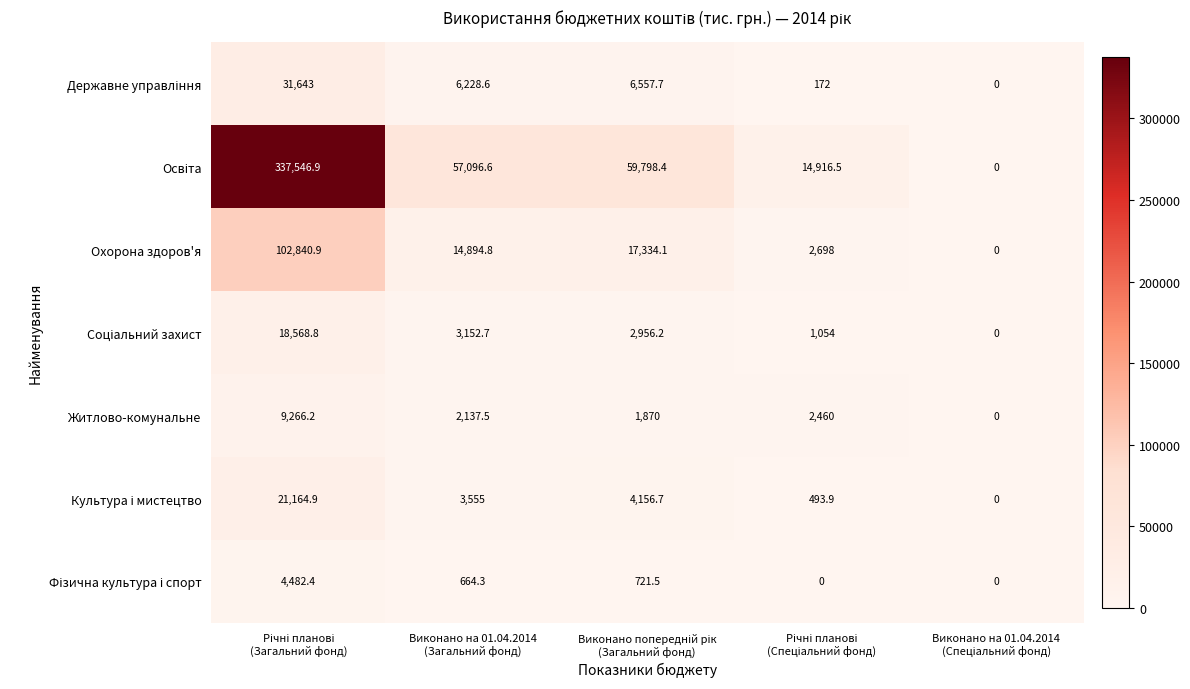

What is the greatest value displayed?

337546.9